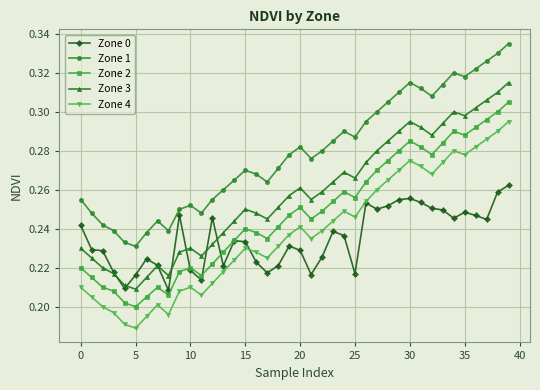

What are all the series names shown in the legend?

Zone 0, Zone 1, Zone 2, Zone 3, Zone 4